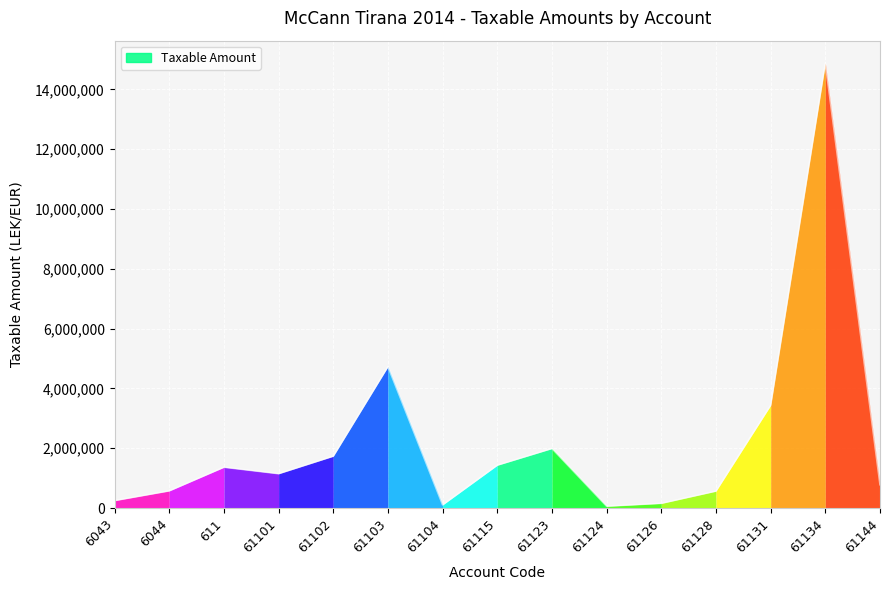

What is the maximum value shown in the chart?

14887859.8